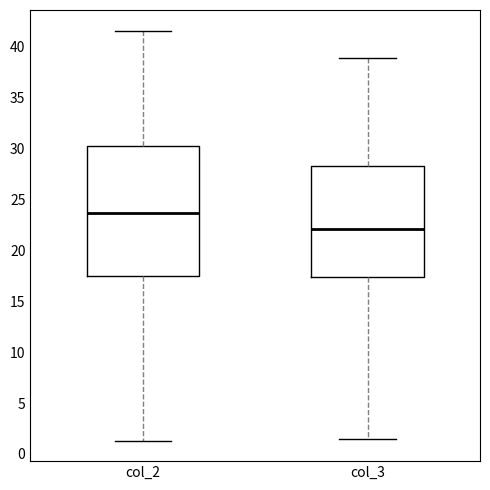

Where does the median line of the box for col_2 sit on the y-axis? The values are not printed on the chart, so give them approximately, as read against the axis.

23.5